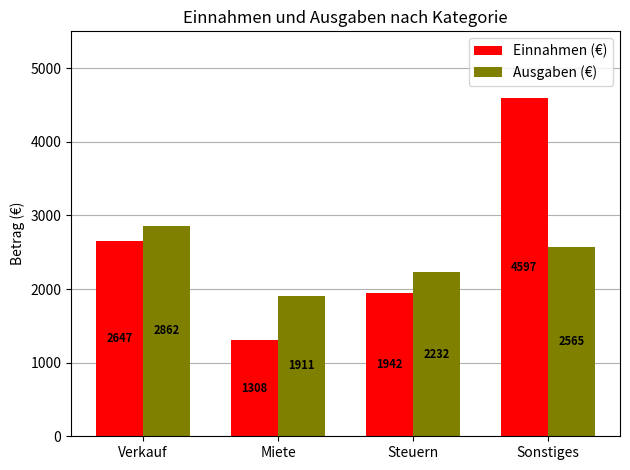

What is the sum of all Ausgaben (€) values?

9570